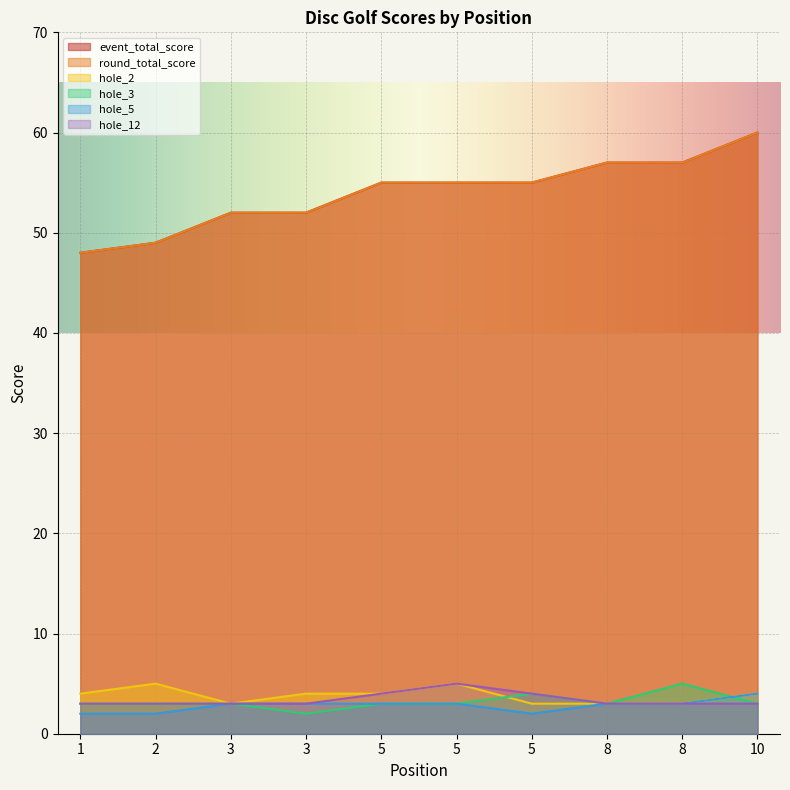

Which has a higher value, 5 or 3?

5